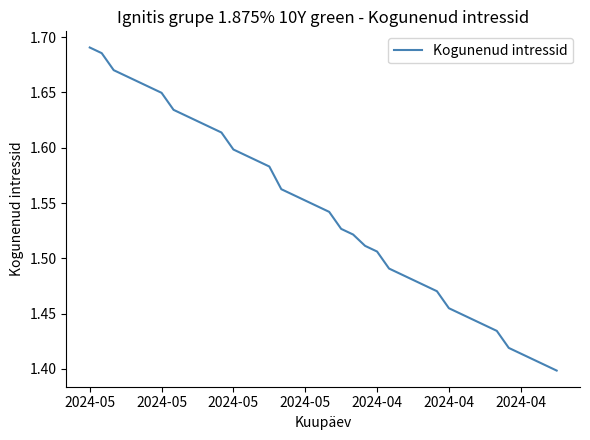

What is the difference between the maximum and minimum values?

0.3